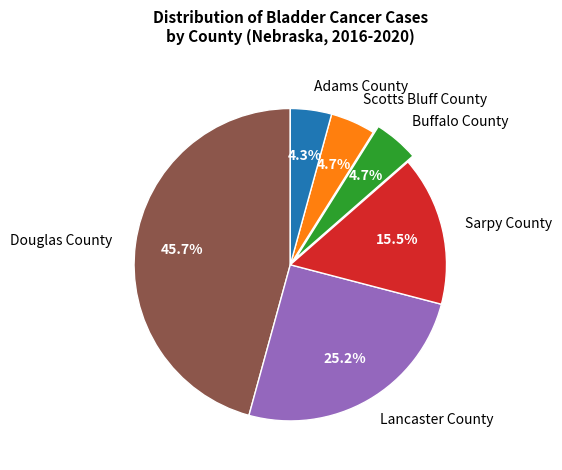

Is there a majority slice in this chart?

No